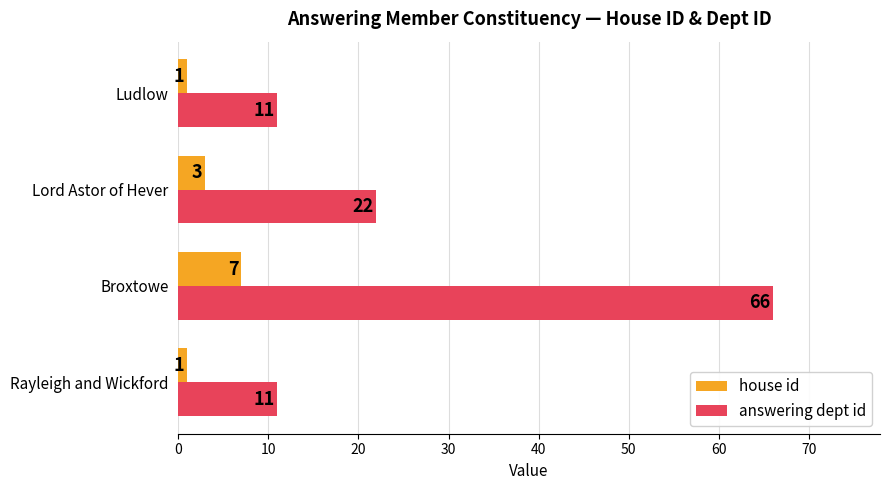

What is the approximate value of answering dept id at Broxtowe, to the nearest 10?

70